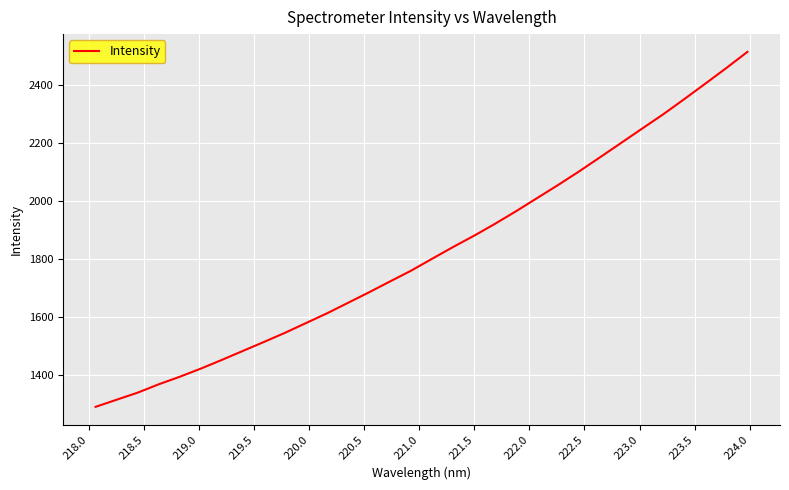

What is the average value?

1822.4